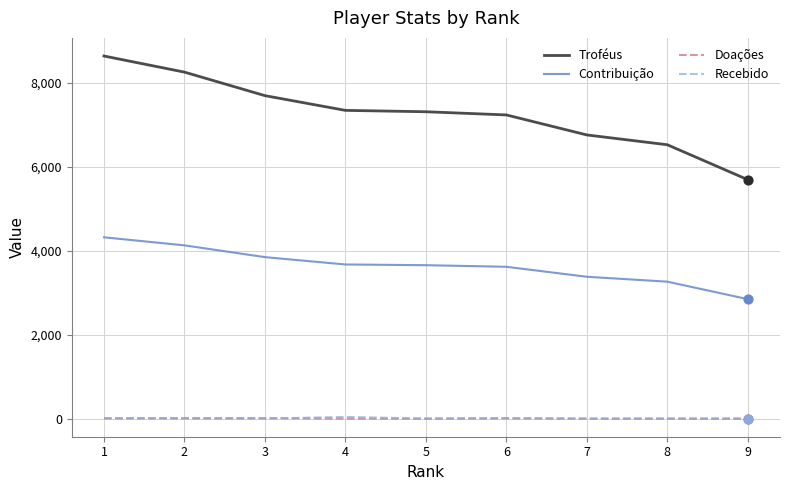

Which series has the widest spread of values?

Troféus